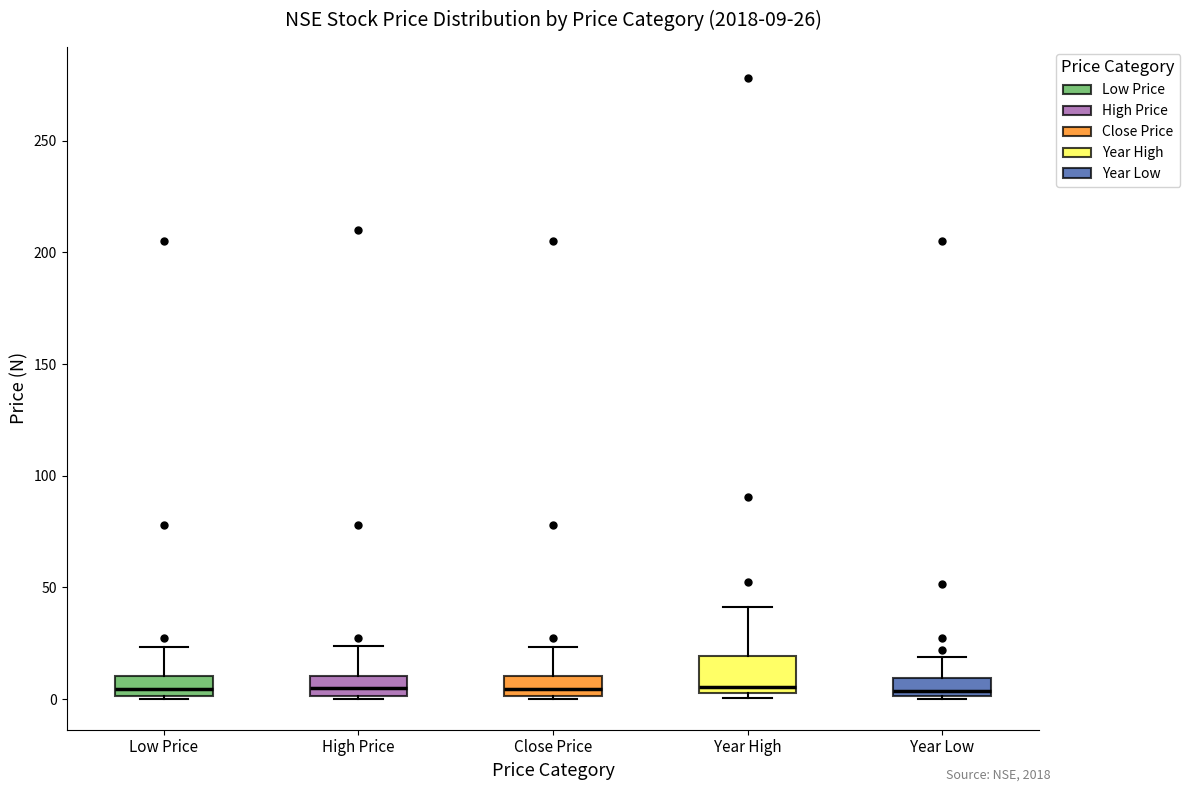

Which box is the tallest, from its lower edge to its upper edge?

Year High